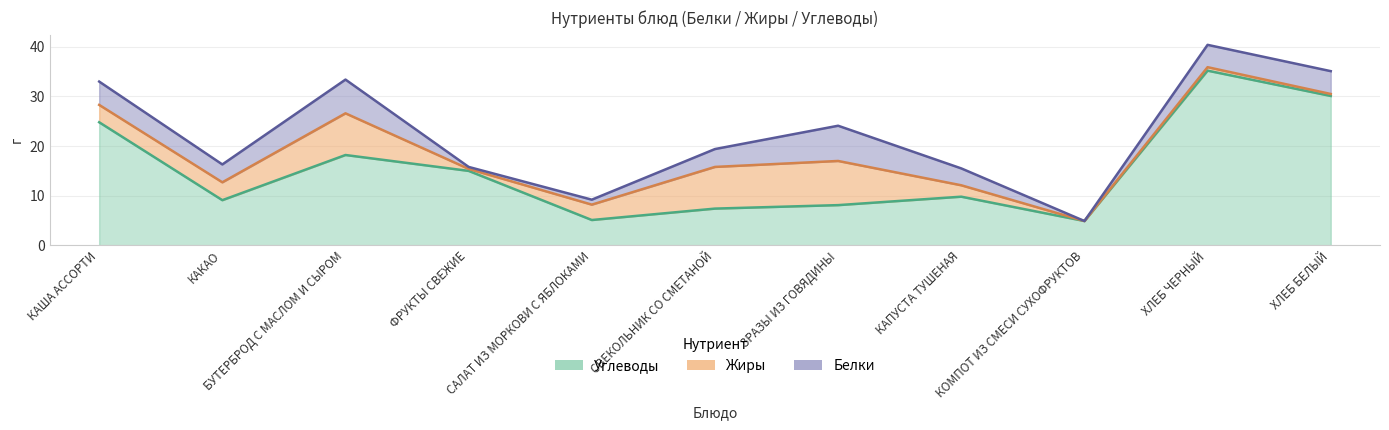

At which category is the sum across all series the highest?

ХЛЕБ ЧЕРНЫЙ